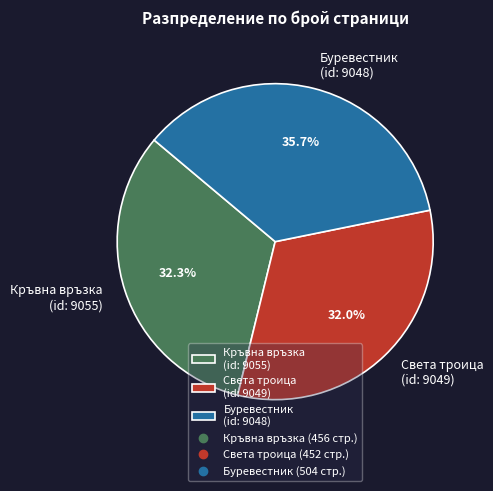

What is the ratio of the value at Света троица (id: 9049) to the value at Буревестник (id: 9048)?

0.9